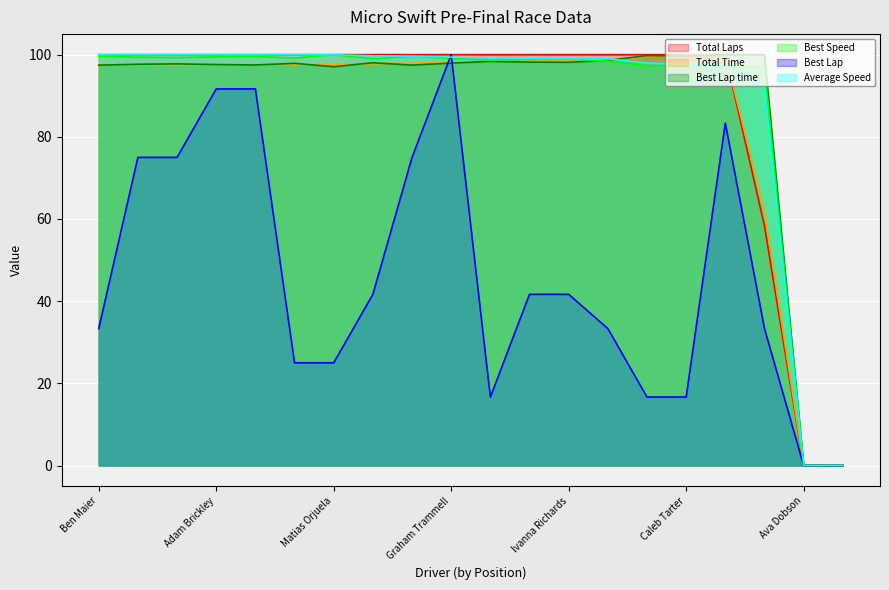

Which series has the largest total across all categories?

Average Speed